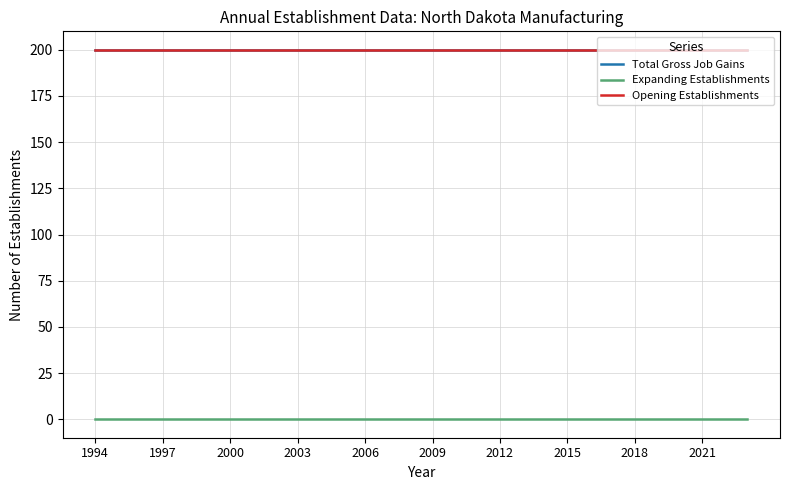

Which series has the largest range (max minus min)?

Total Gross Job Gains